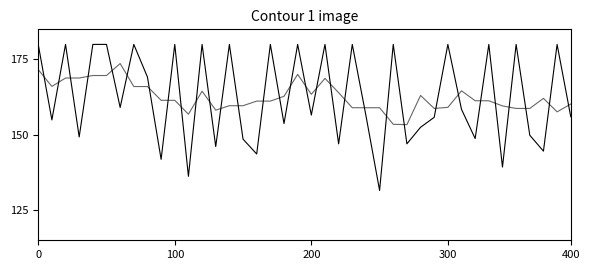

Does the chart have visible grid lines?

No